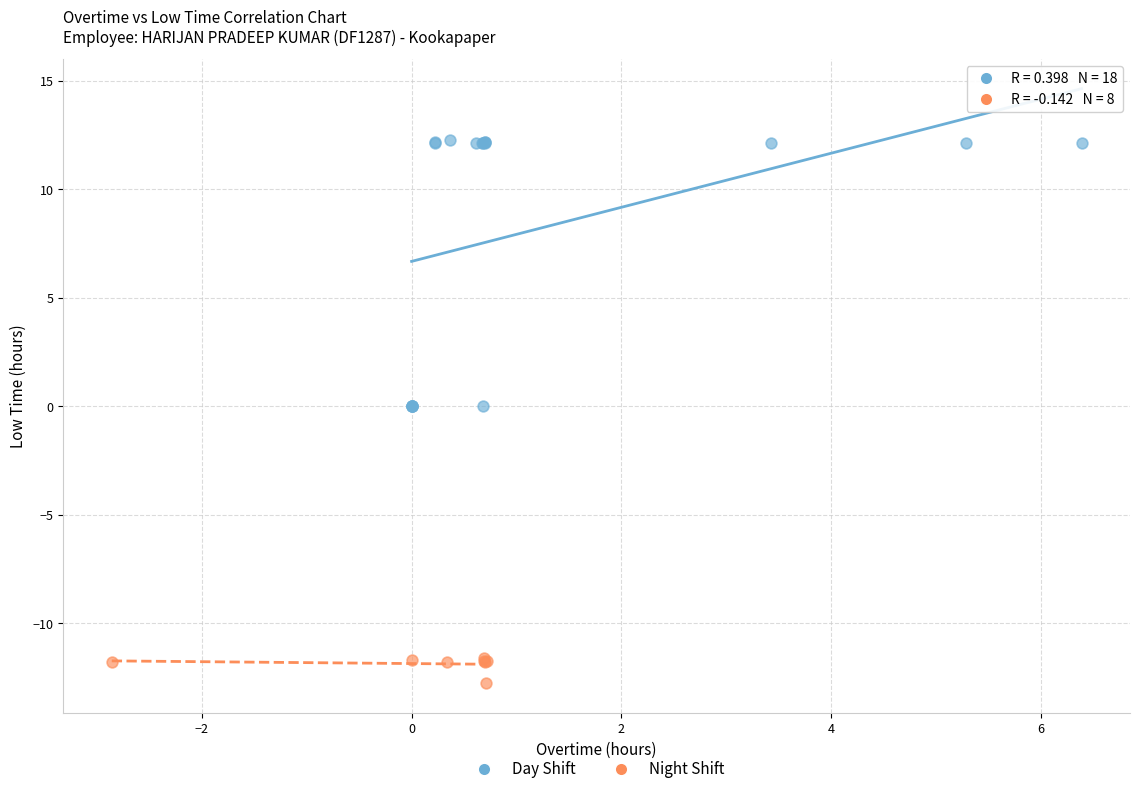

Which series has the largest Y range (max minus min)?

Day Shift